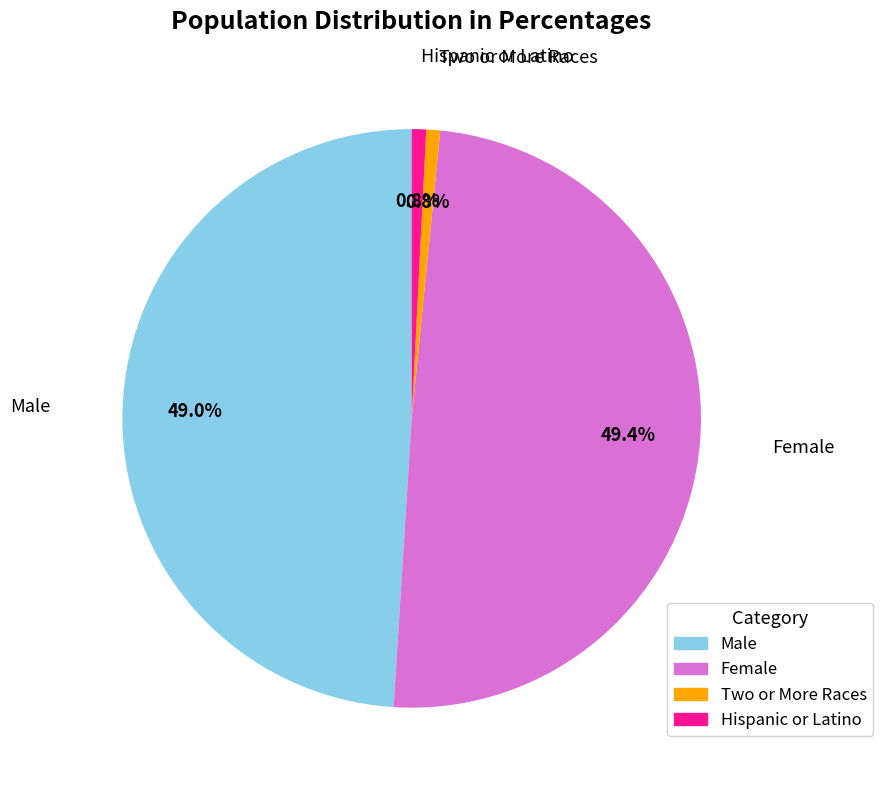

Is there a majority slice in this chart?

No